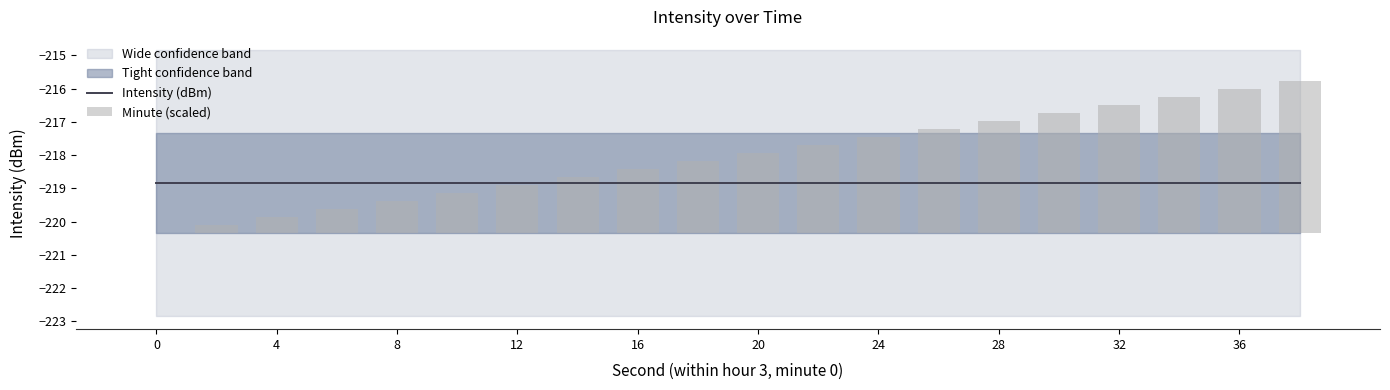

True or false: Intensity (dBm) has a value of -218.8 at 4.

True